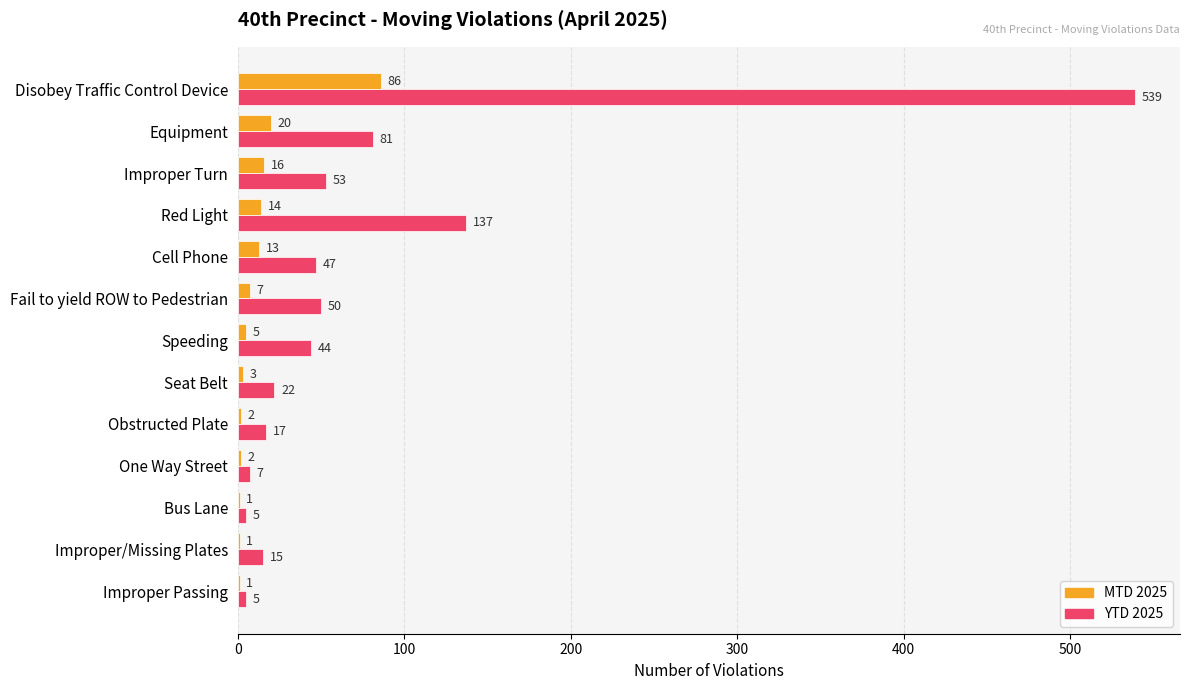

What is the maximum value for MTD 2025?

86